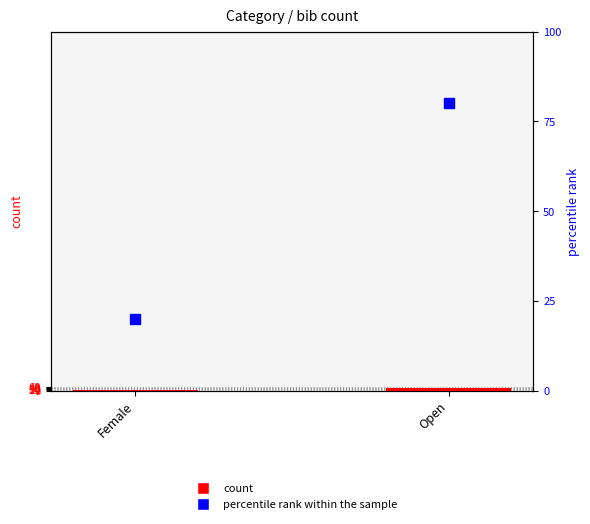

What are all the series names shown in the legend?

count, percentile rank within the sample